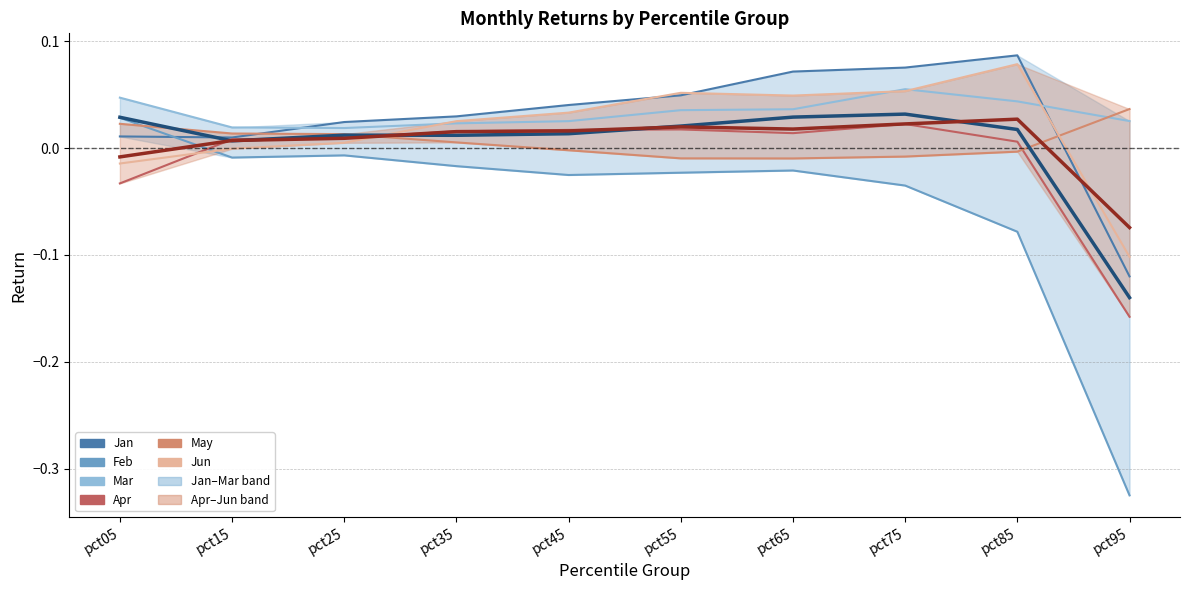

The Jun series shows 0.0 at pct45. True or false?

True